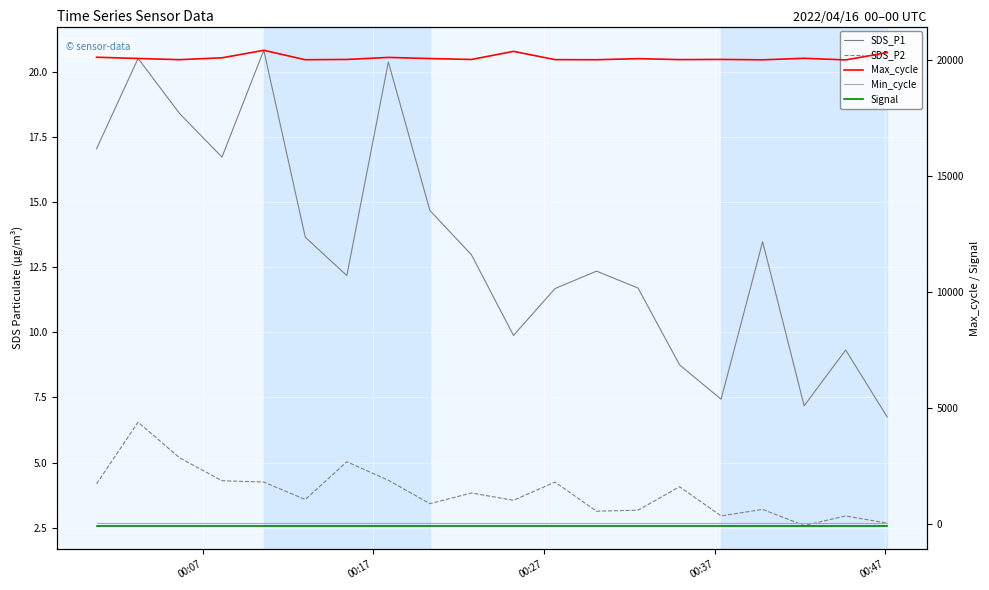

What is the value of the SDS_P1 point at the 9th from the left?

14.7